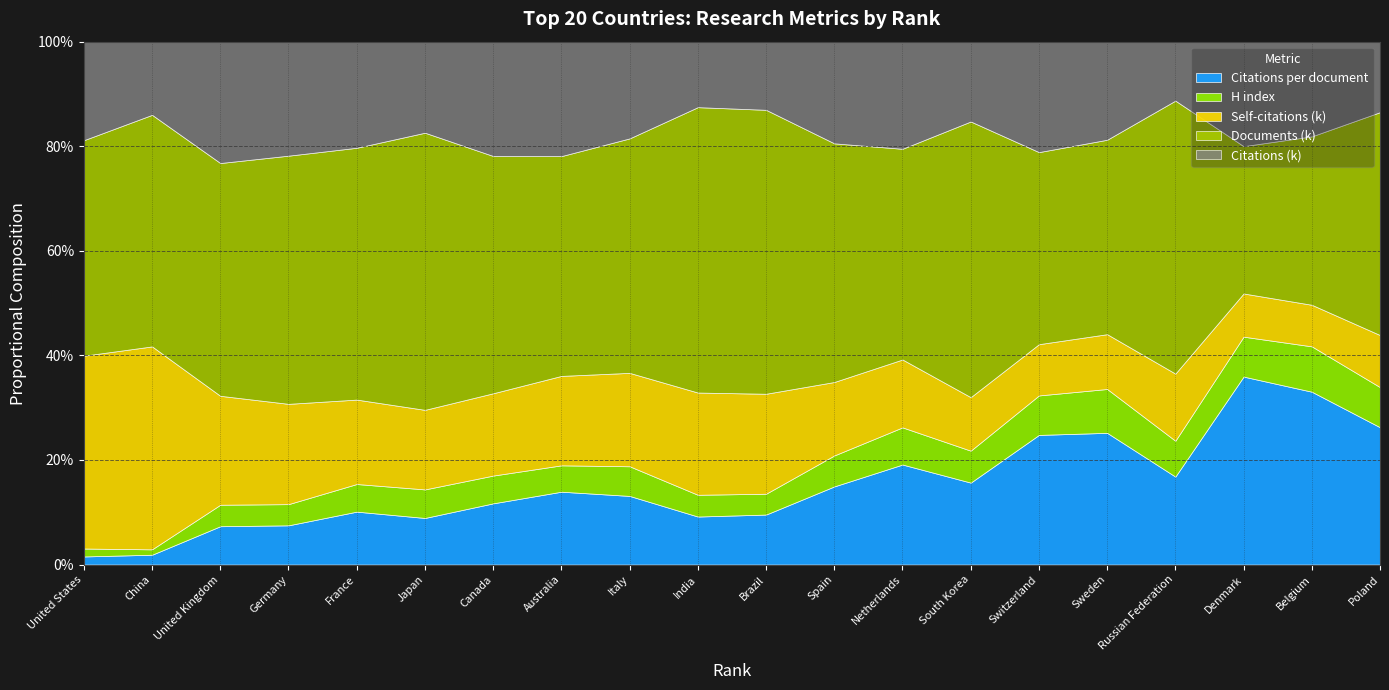

Where is Documents (k) nearest to the value 7?

2